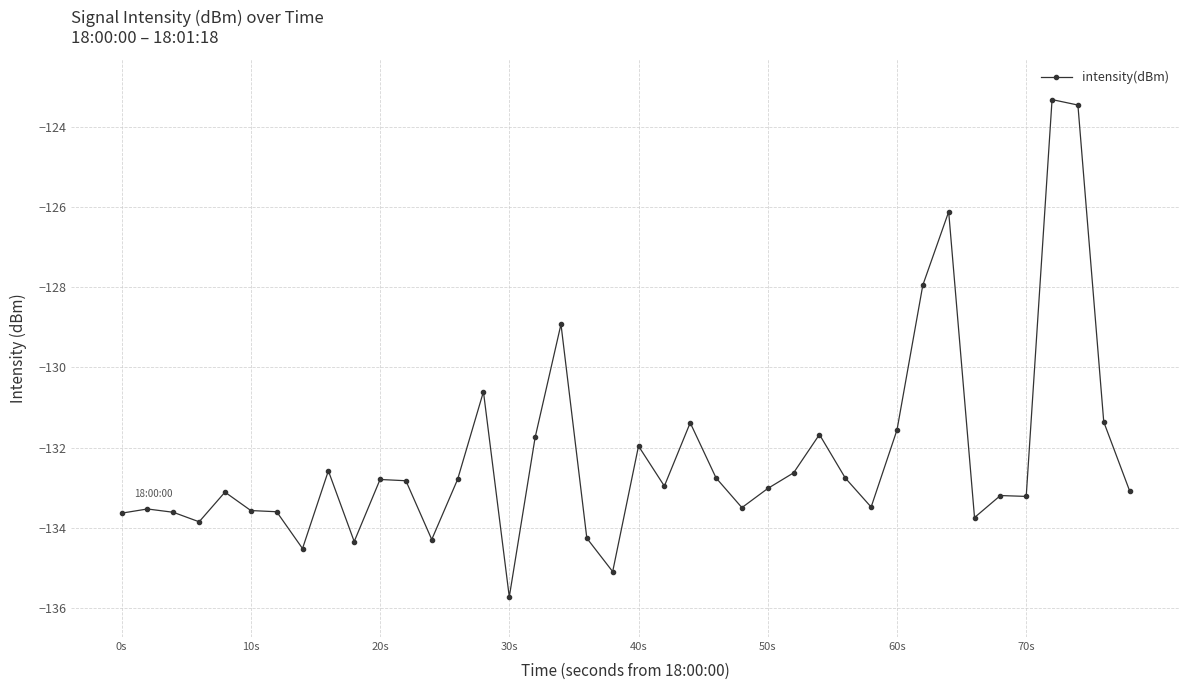

What is the difference between the maximum and second lowest values?

11.8